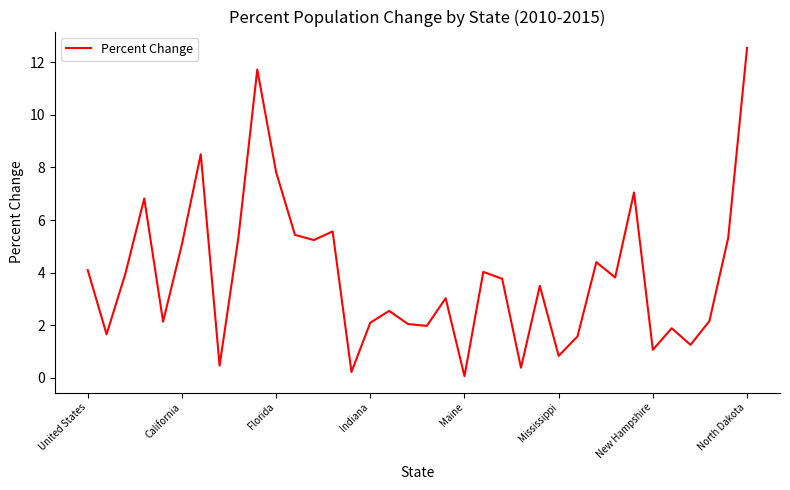

What is the sum of all values?

139.5